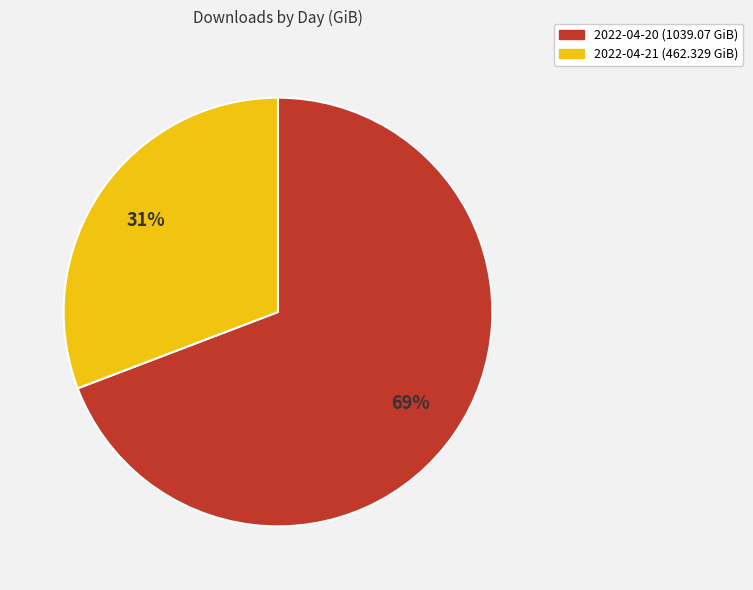

To the nearest percent, what portion does 2022-04-21 represent?

31%